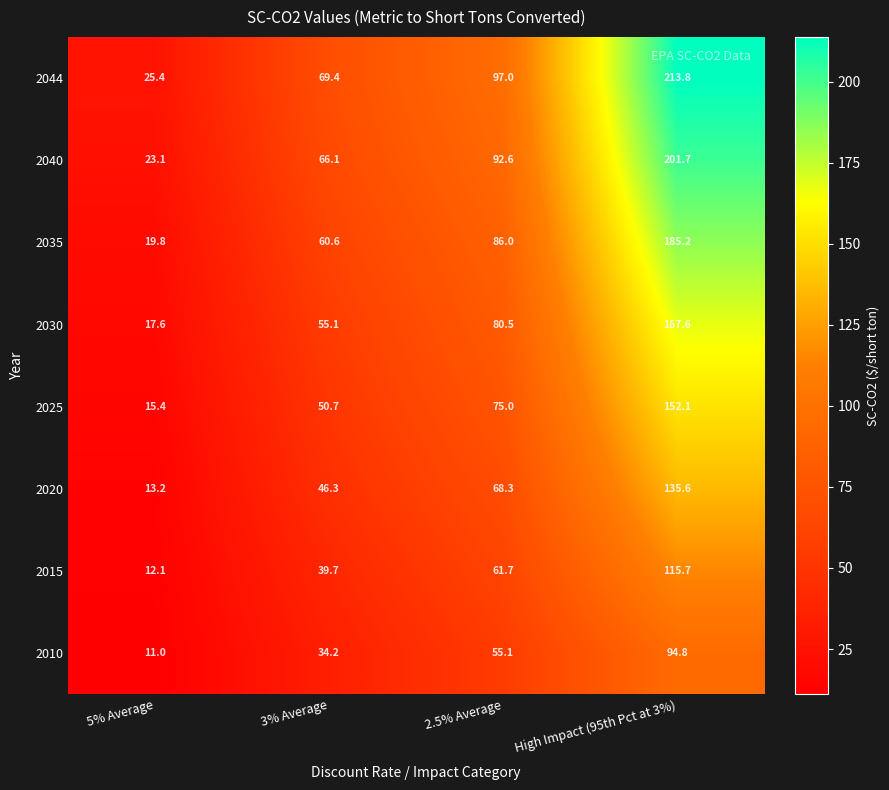

How many data points in 2010 are less than 55?

2